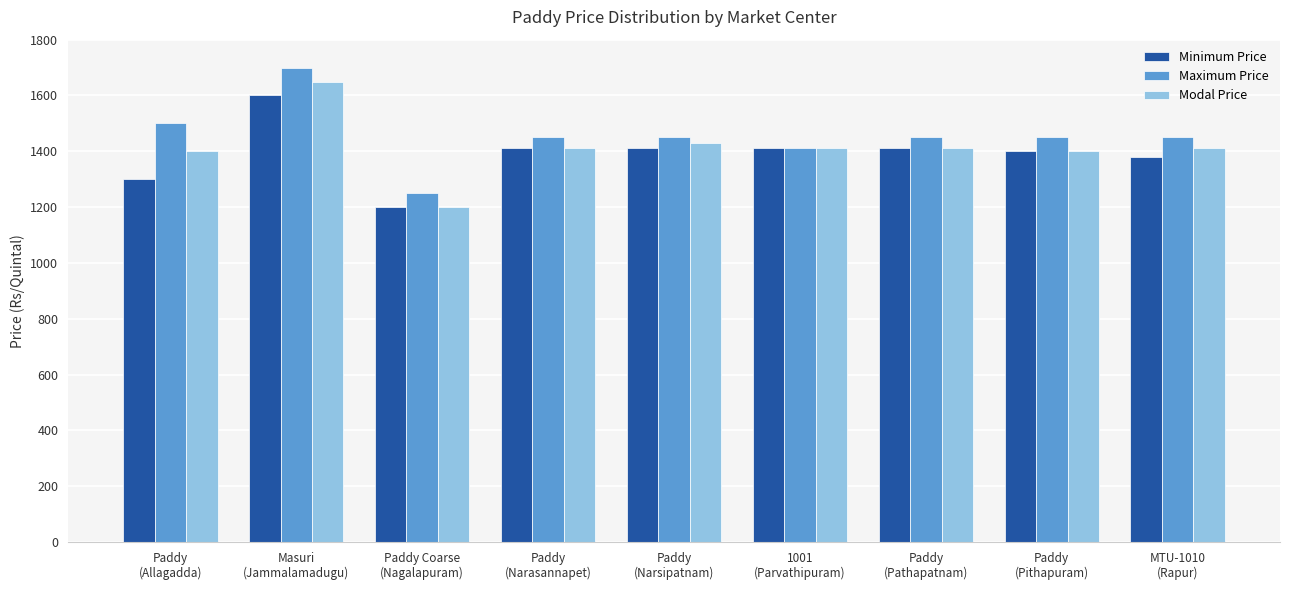

What is the smallest value displayed?

1200